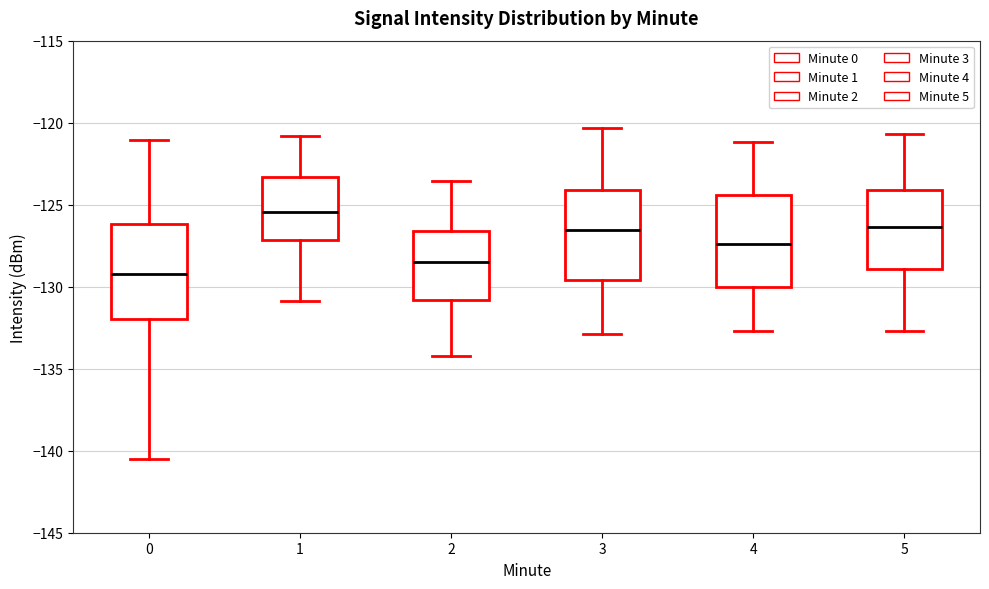

Which box has the highest median line?

1